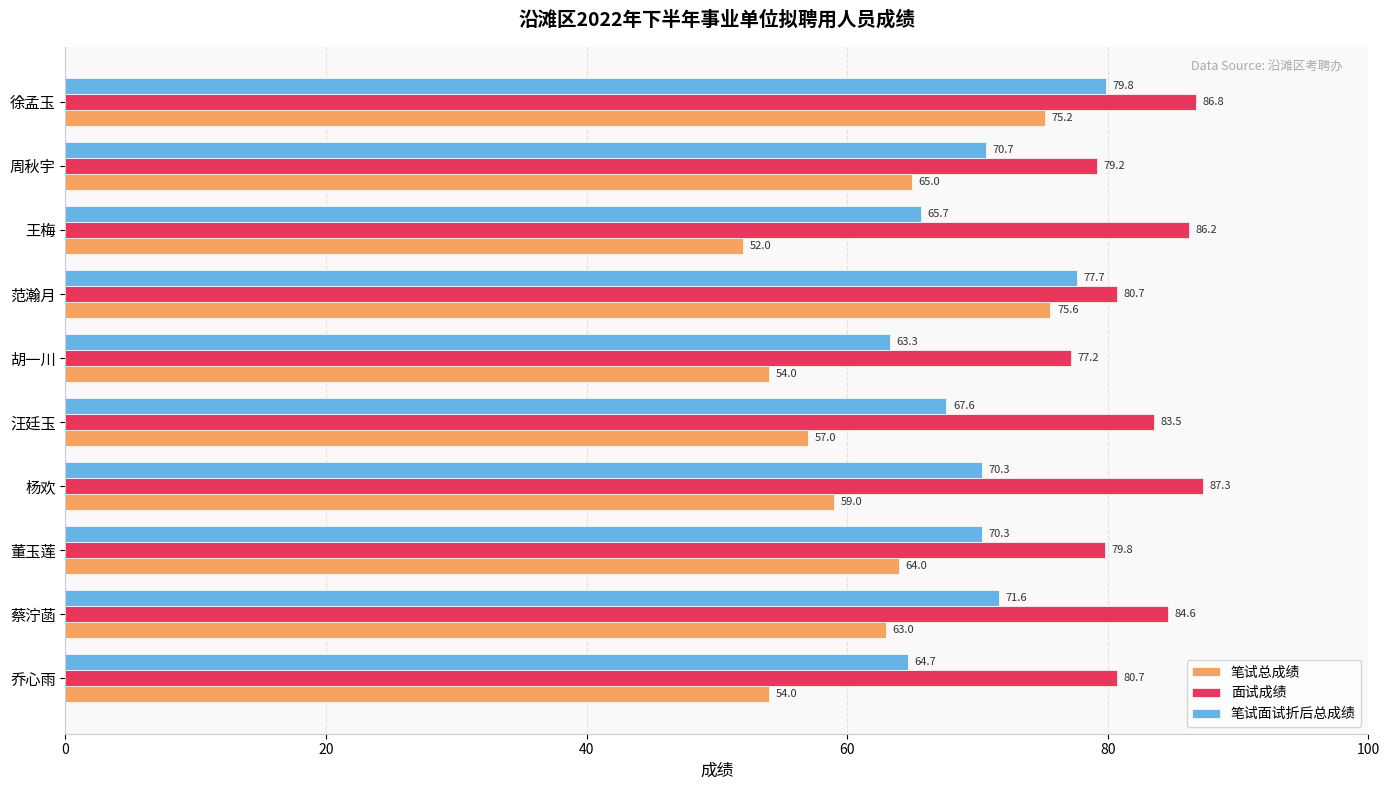

How many values in the 面试成绩 series exceed 83?

5